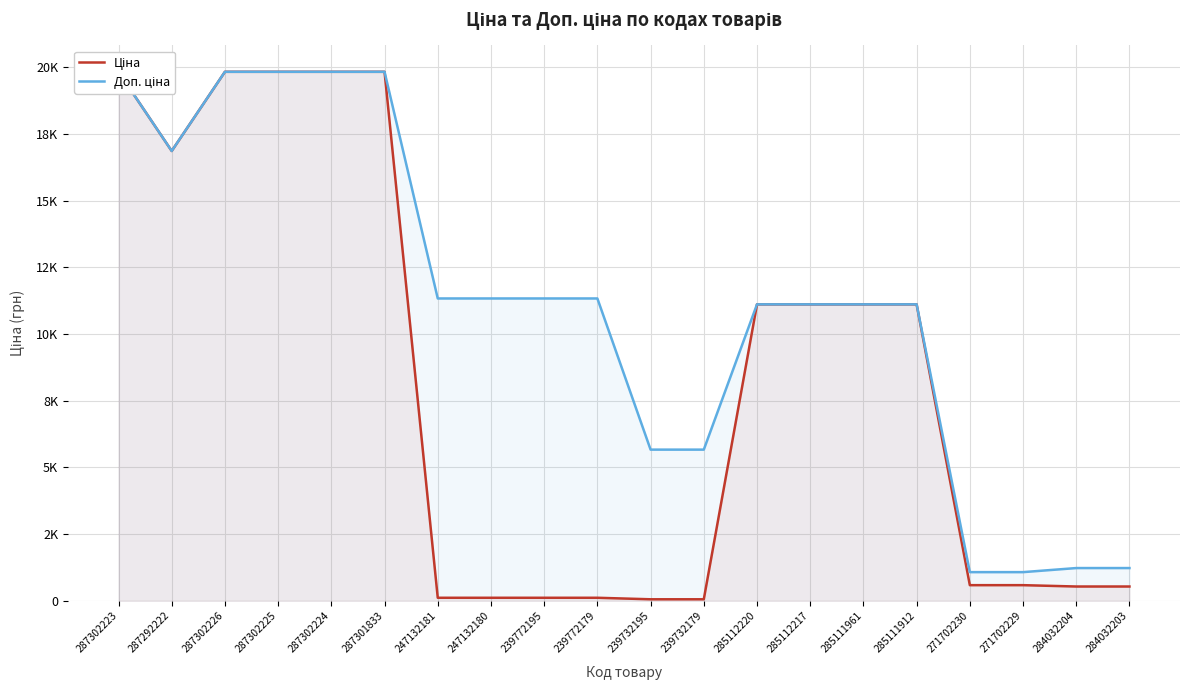

What is the difference between the Доп. ціна values at 287292222 and 239732195?

11196.2